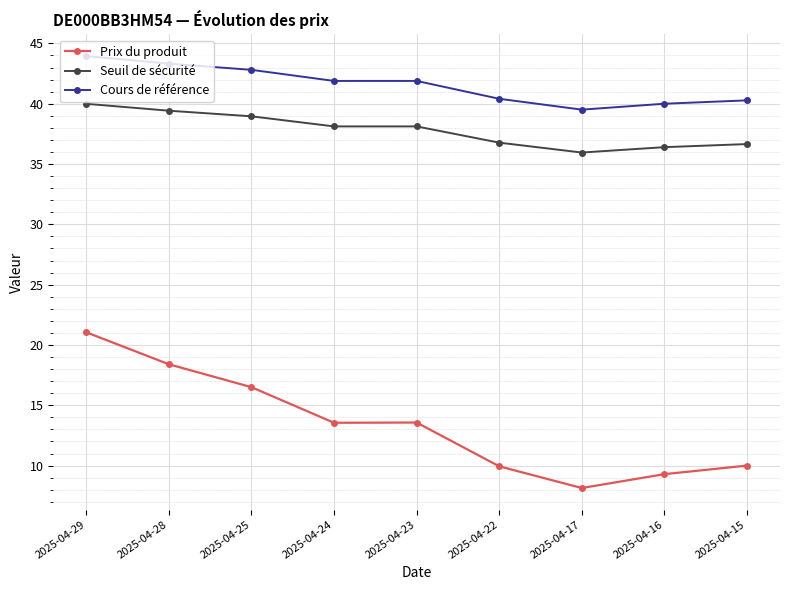

How many data points in Prix du produit are above 13?

5